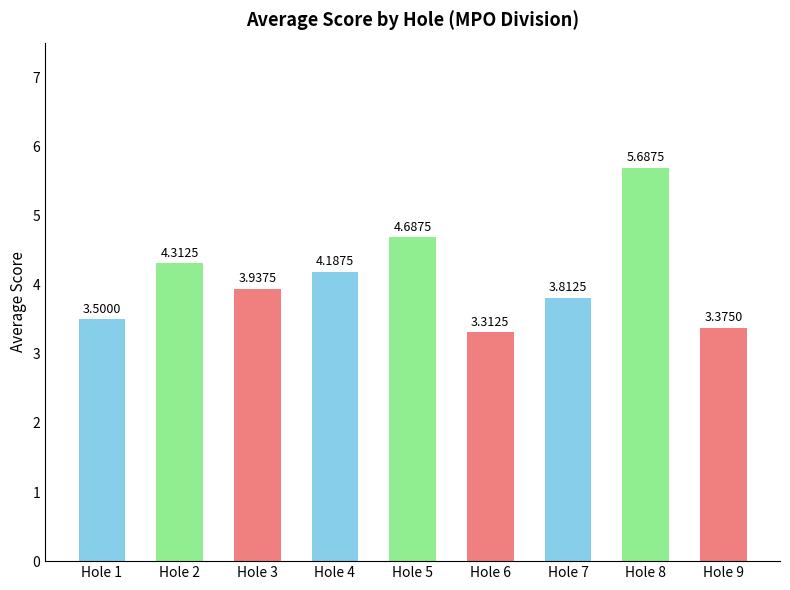

What is the value of the 1st bar from the left?

3.5